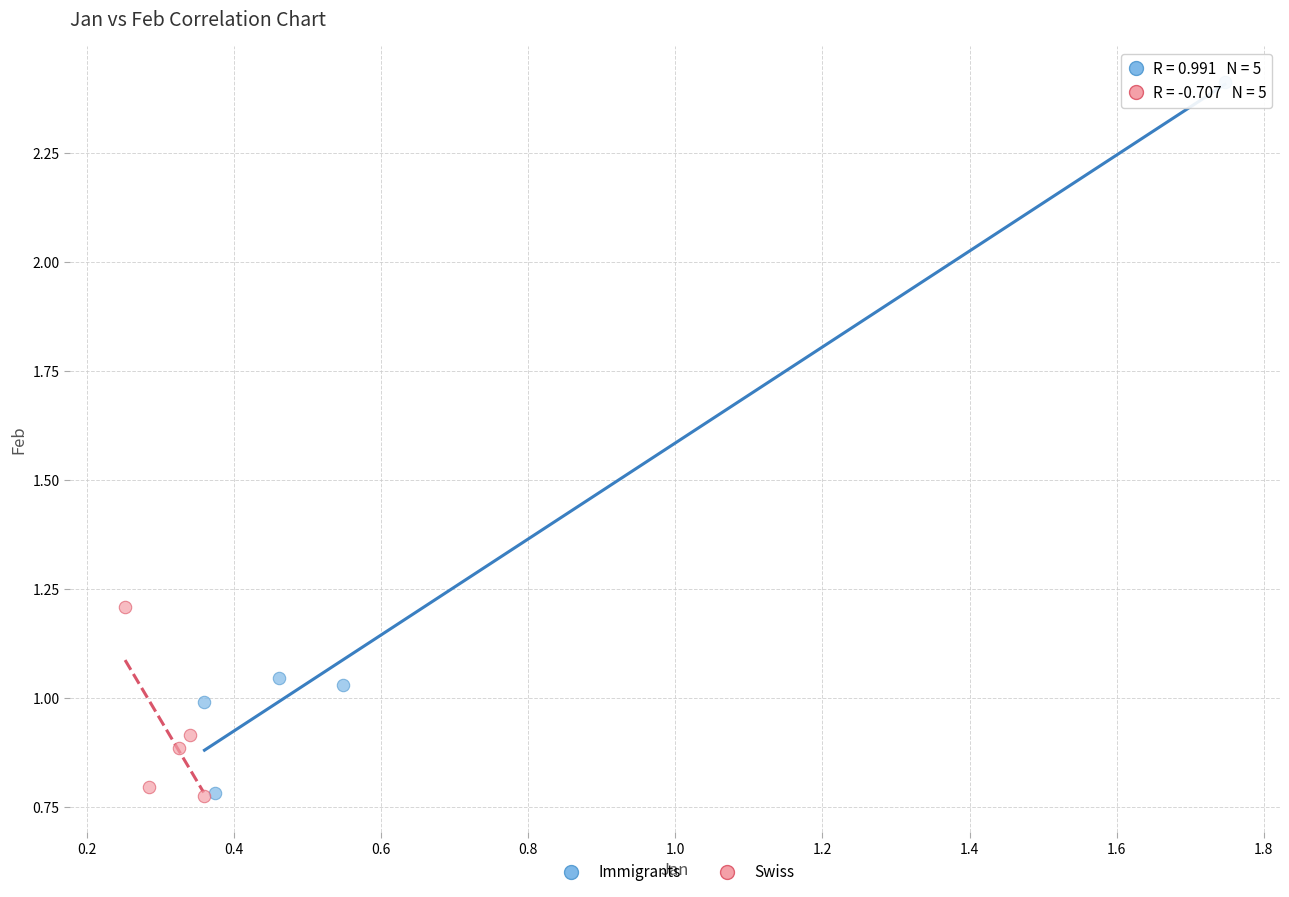

Which series contains the highest Y value?

Immigrants